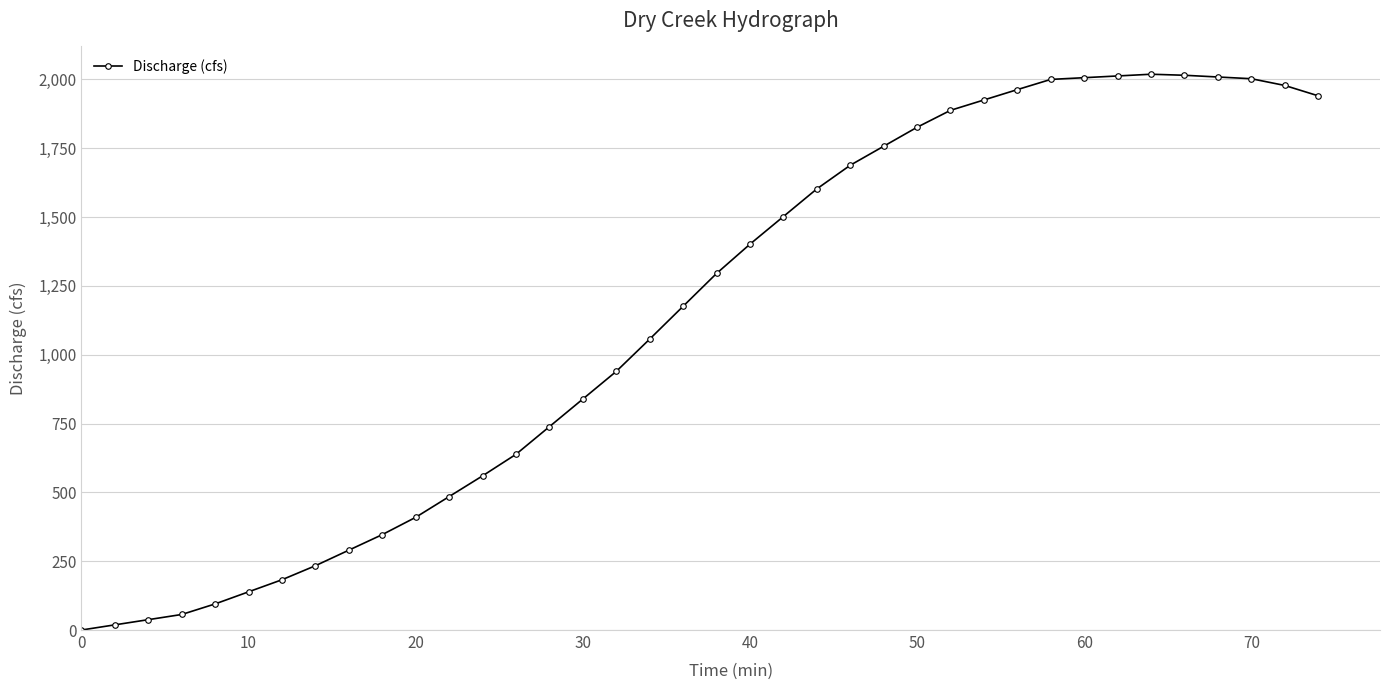

What is the sum of all values?

43069.9